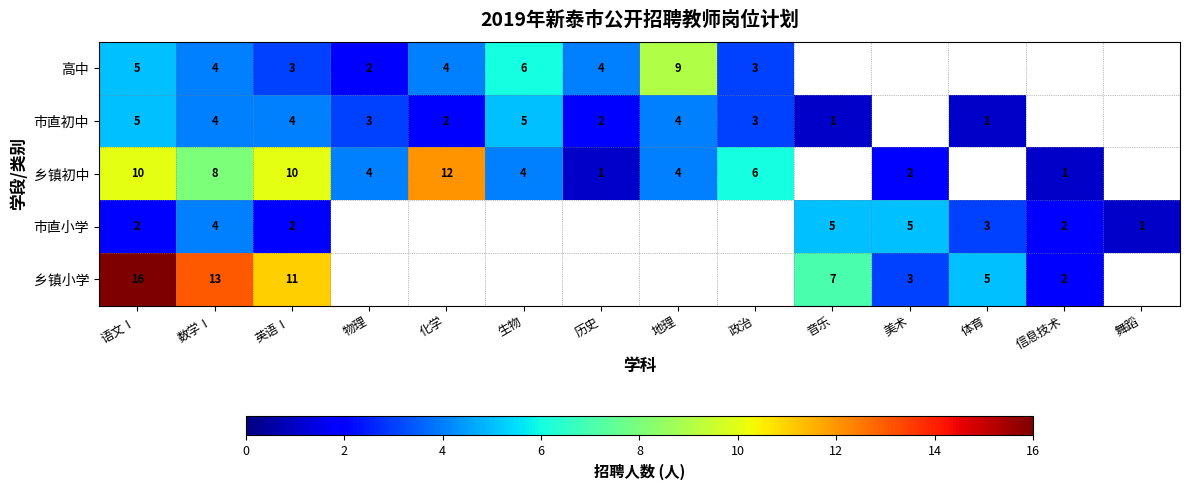

Which label corresponds to the smallest value in the chart?

音乐